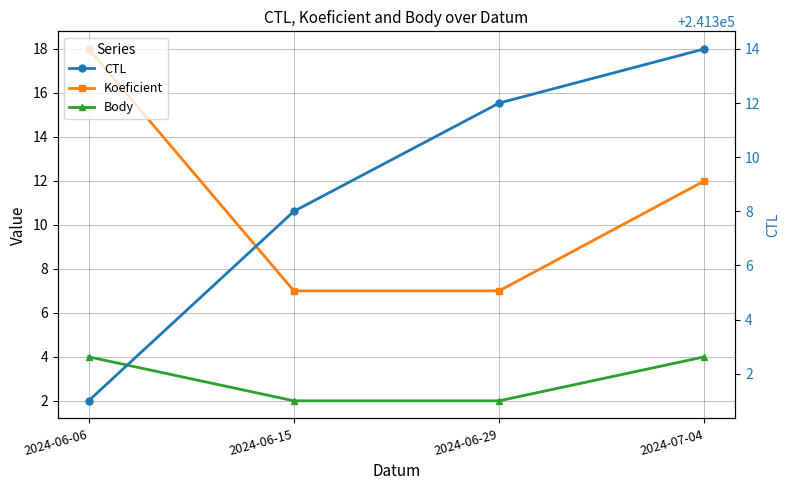

What is the value of the Body point at the 1st from the left?

4